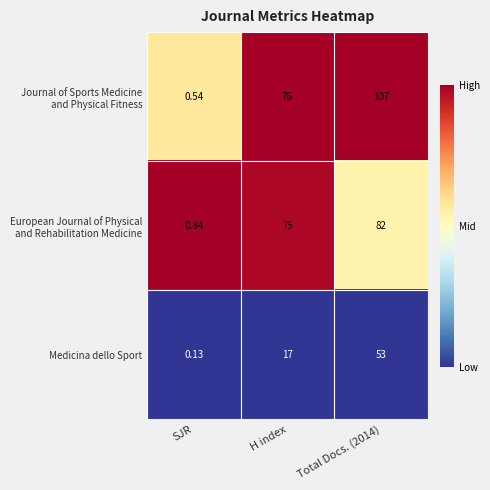

Which category has the lowest value across all series?

SJR